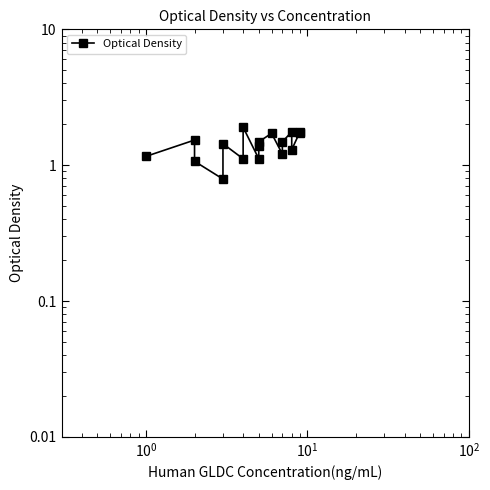

How many lines are shown in the chart?

1